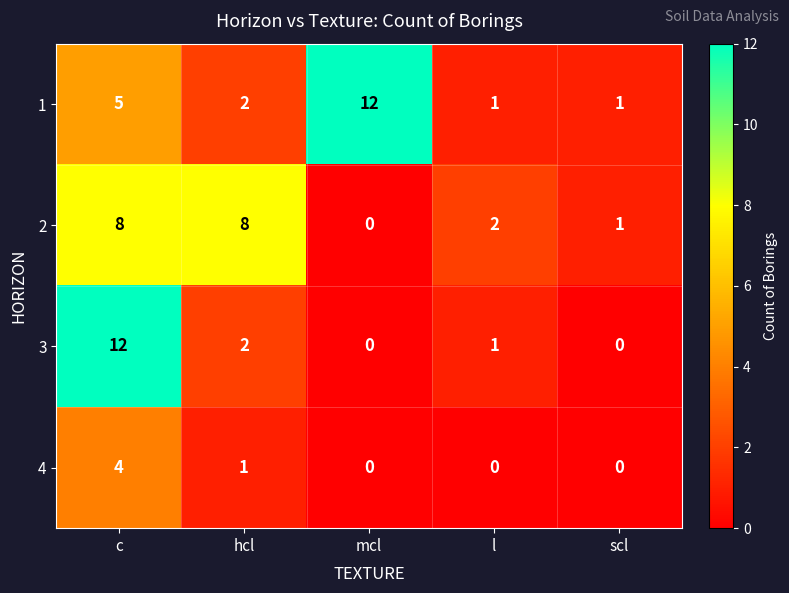

Which series has the widest spread of values?

3